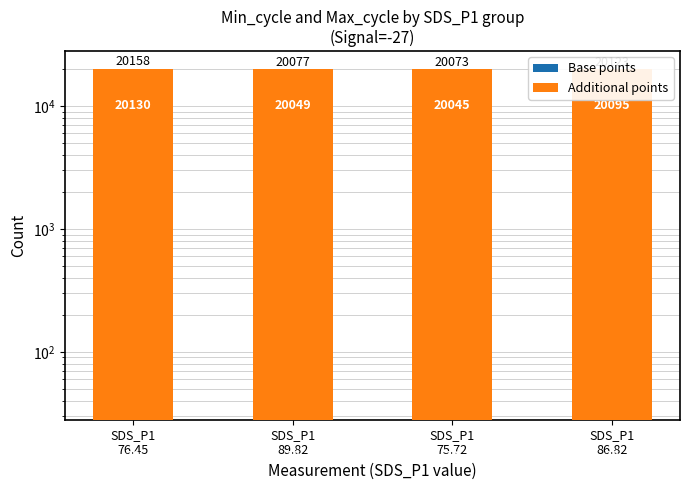

Between SDS_P1
76.45 and SDS_P1
86.82, which series saw the biggest shift?

Additional points